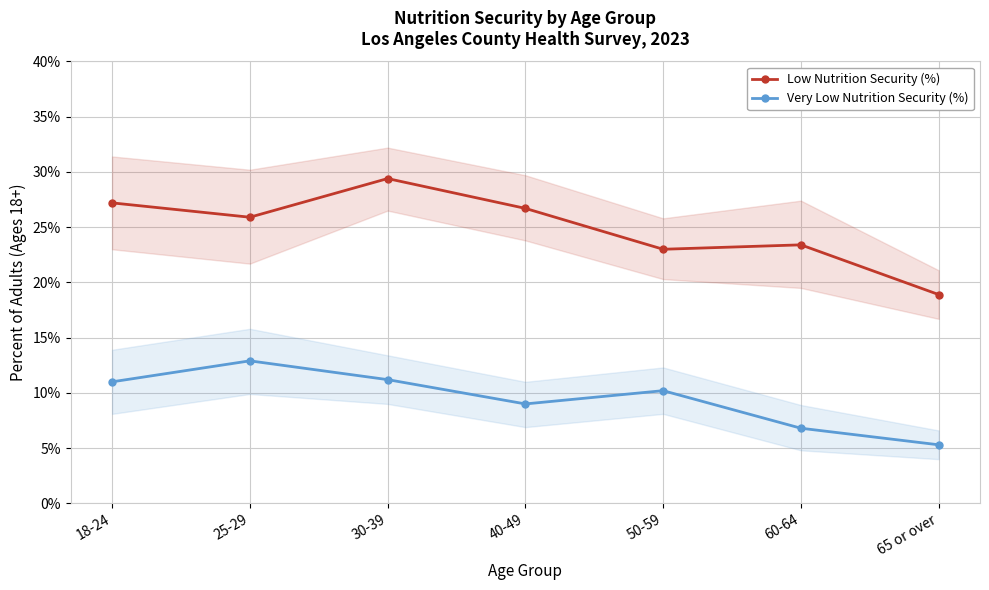

The Low Nutrition Security (%) series shows 23.0 at 50-59. True or false?

True